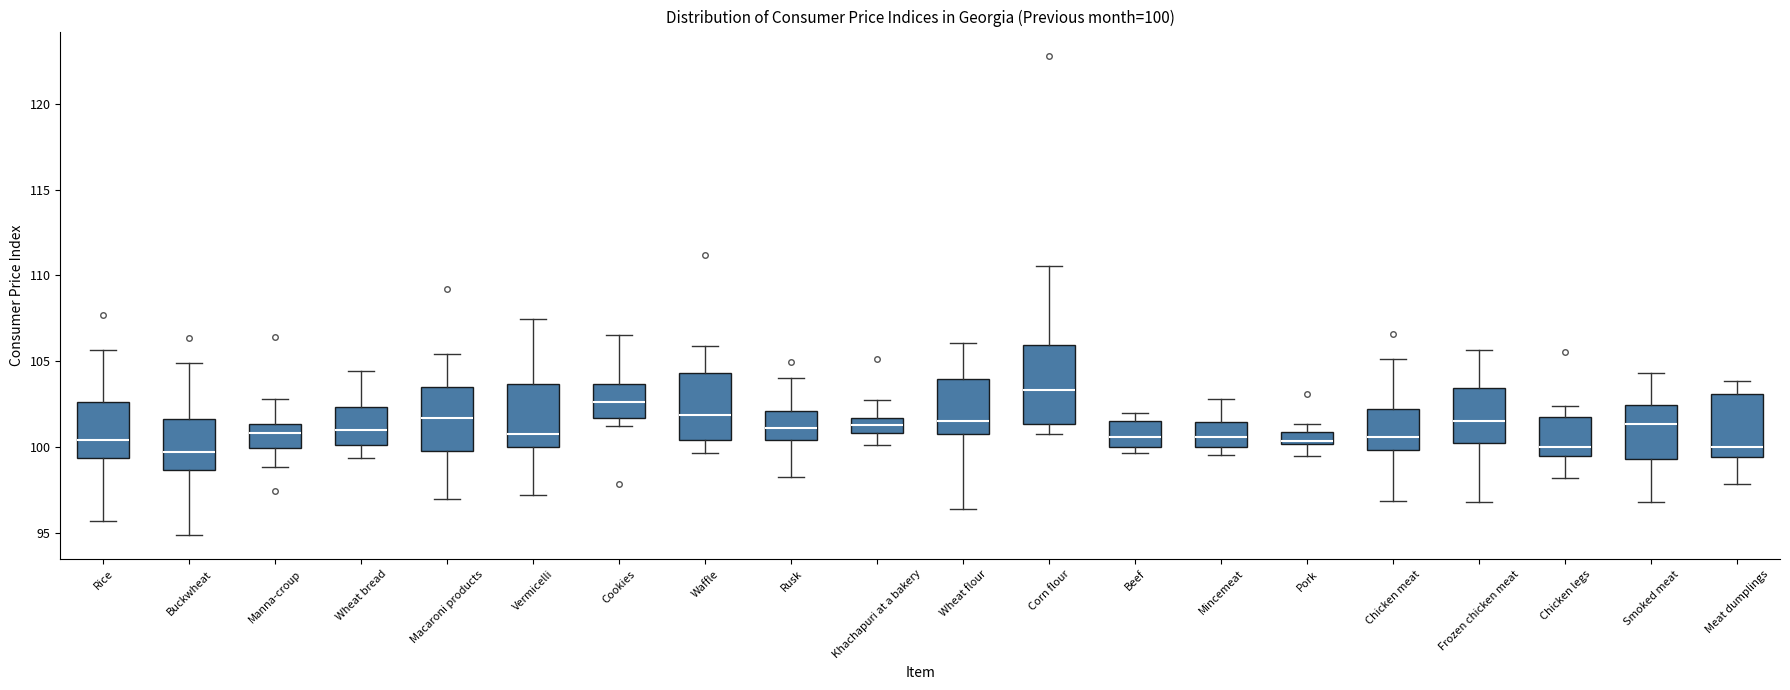

Comparing the boxes themselves (not the whiskers), which one is the tallest?

Corn flour